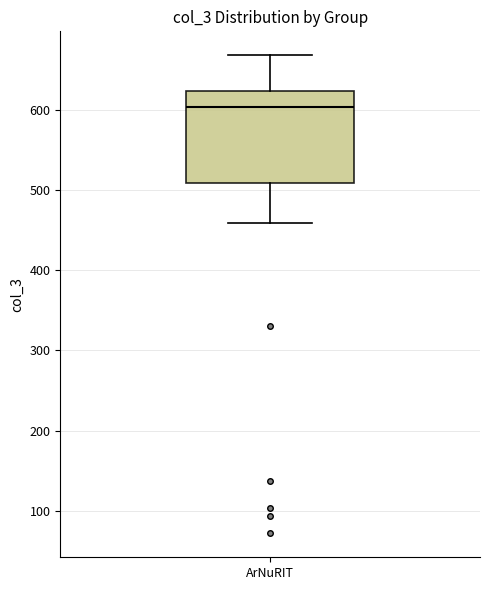

Read this box plot against the y-axis: the position of the median line, the range covered by the box, and the ends of both whiskers. The values are not printed on the chart, so give them approximately, as read against the axis.

median 600, box 510 to 620, whiskers 460 to 670